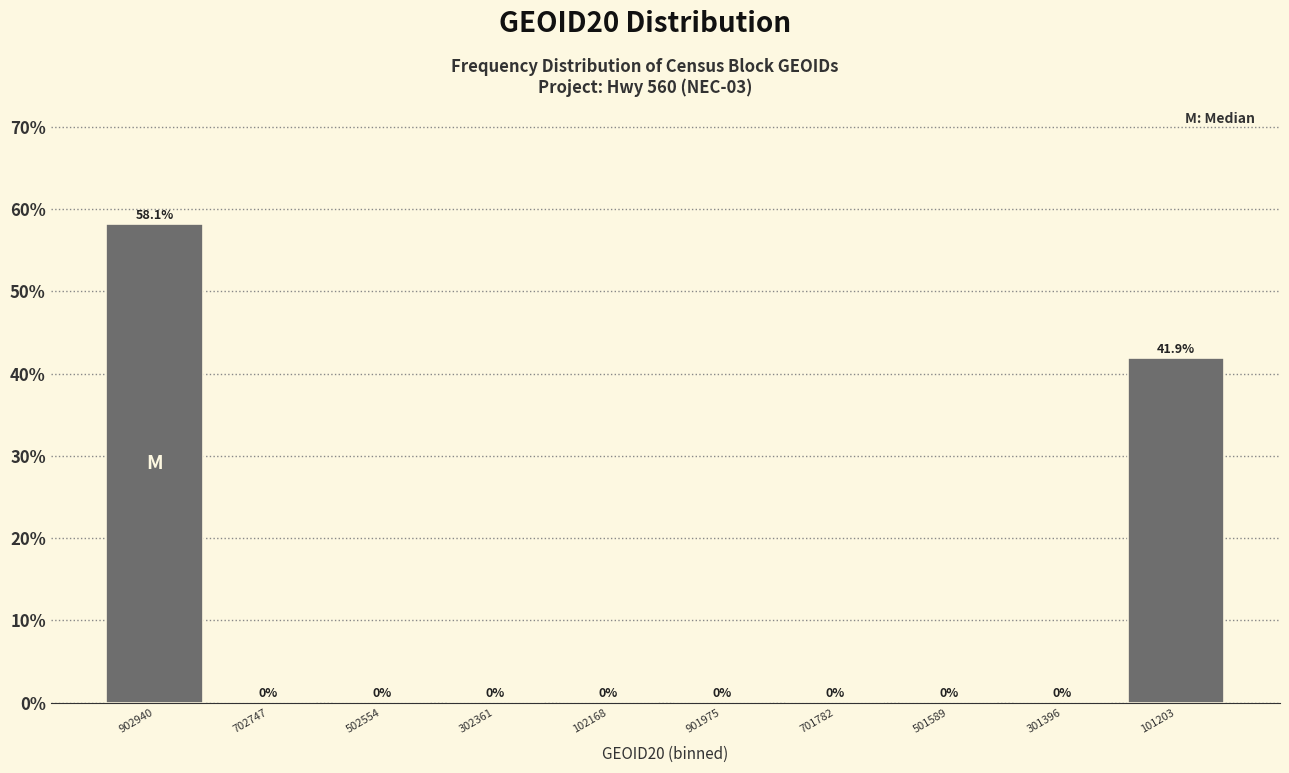

Reading right to left, what are all the values shown in this chart?

101203=41.9	301396=0.0	501589=0.0	701782=0.0	901975=0.0	102168=0.0	302361=0.0	502554=0.0	702747=0.0	902940=58.1